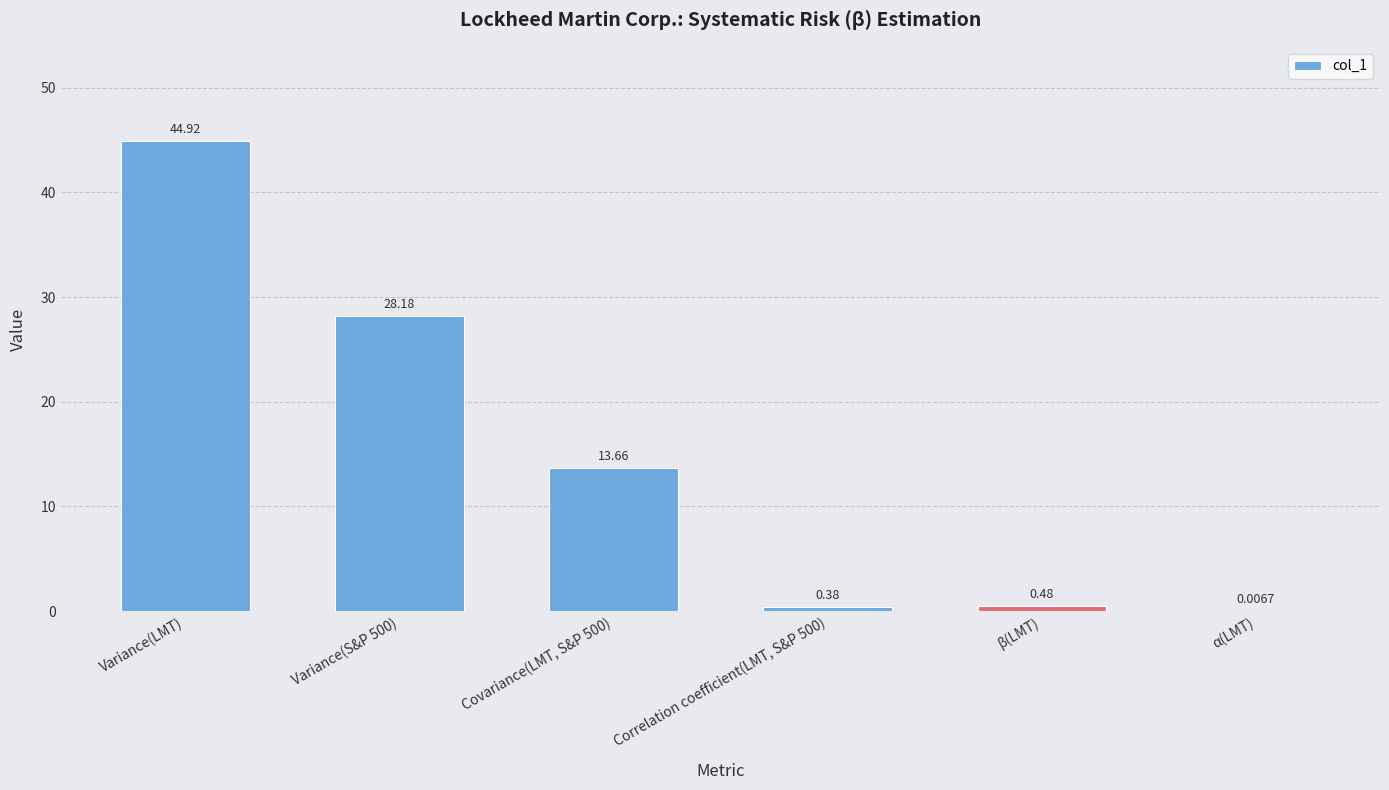

What is the change in value from Correlation coefficient(LMT, S&P 500) to β(LMT)?

+0.1